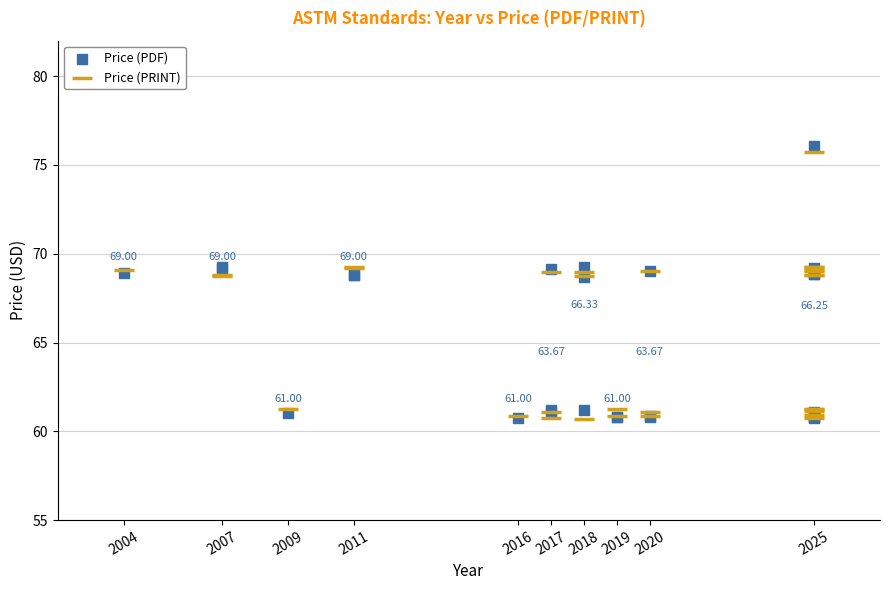

What are all the series names shown in the legend?

Price (PDF), Price (PRINT)